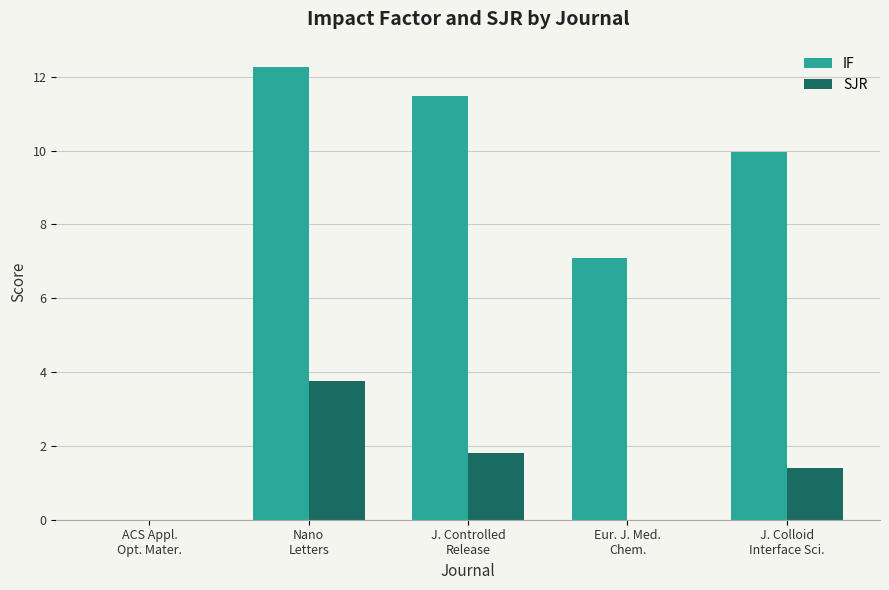

True or false: SJR has a value of 6.7 at Nano
Letters.

False